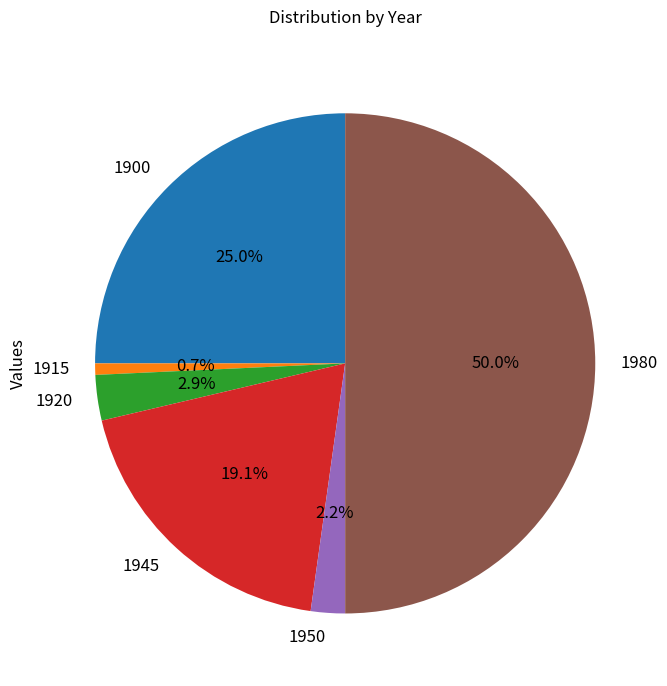

To the nearest percent, what is the combined percentage of 1980 and 1950?

52%